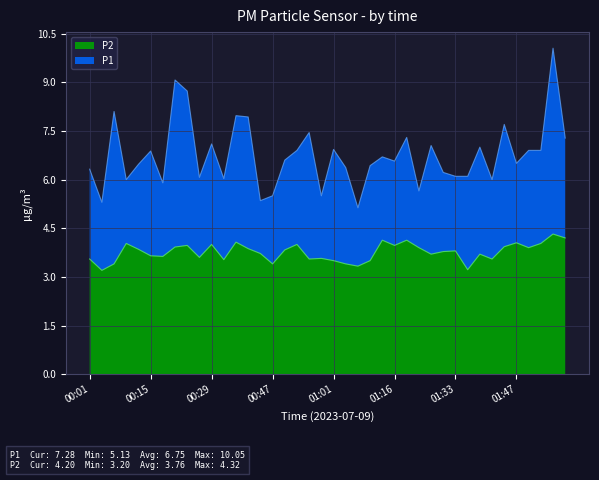

How many categories are shown in the chart?

40